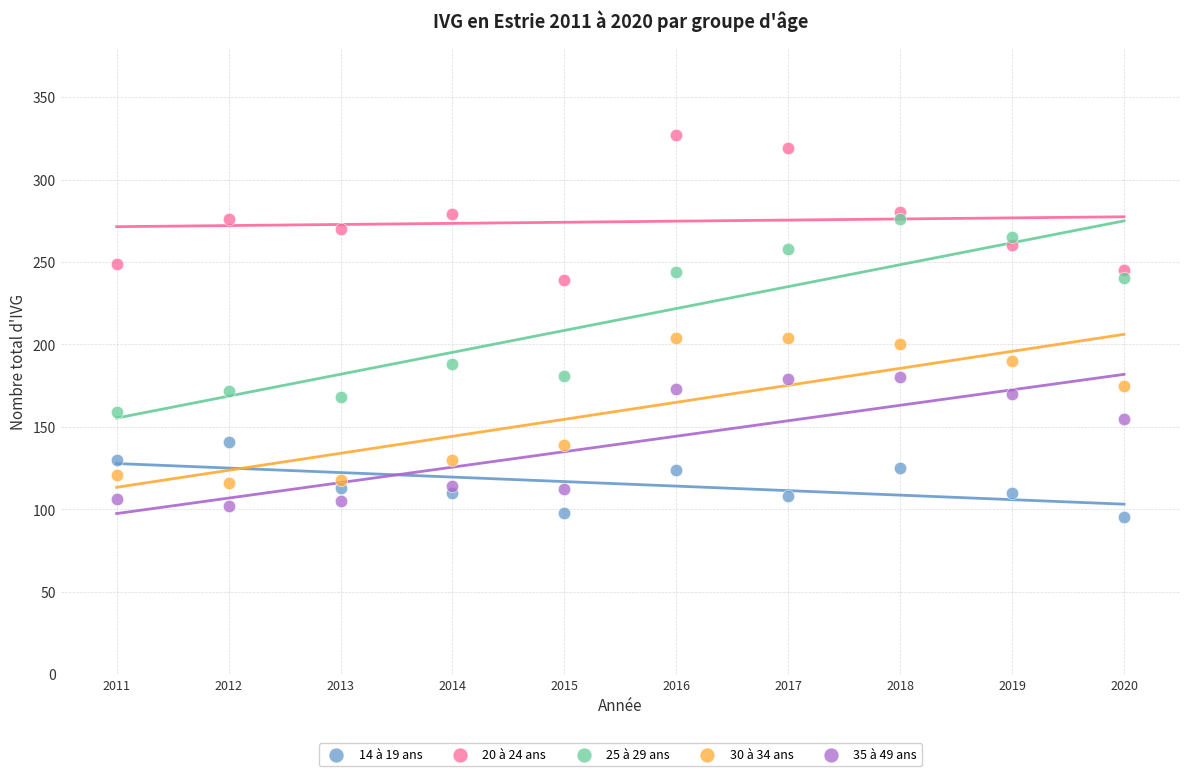

Which series reaches the minimum Y coordinate?

14 à 19 ans